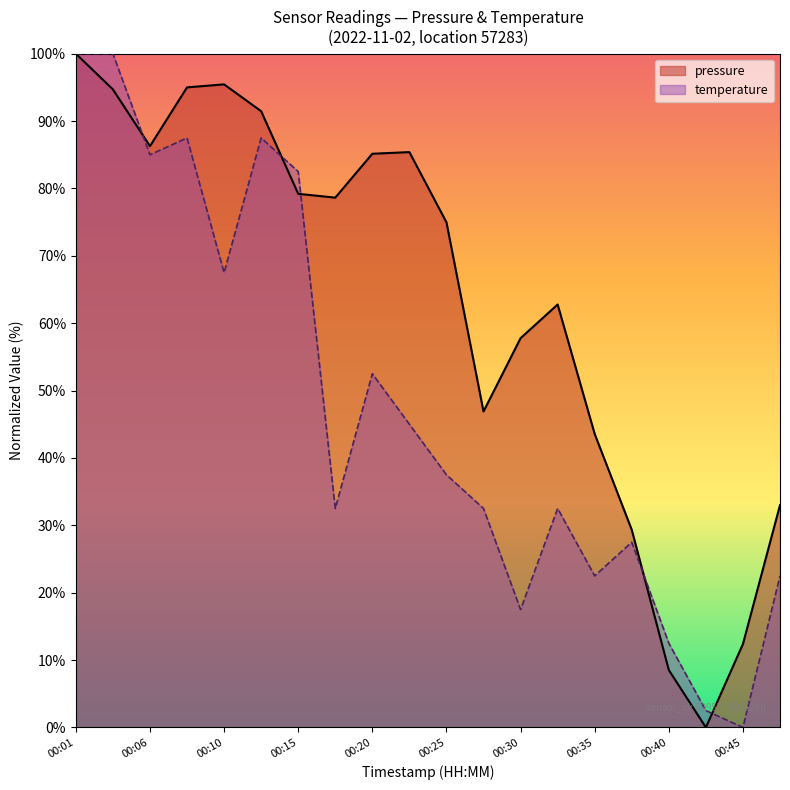

What is the difference between the second highest and second lowest values in the temperature series?

97.5